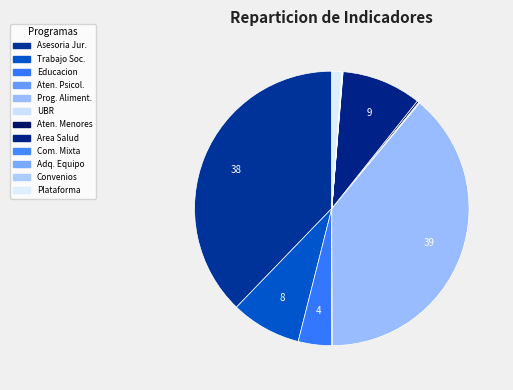

Count the number of slices in the pie.

12